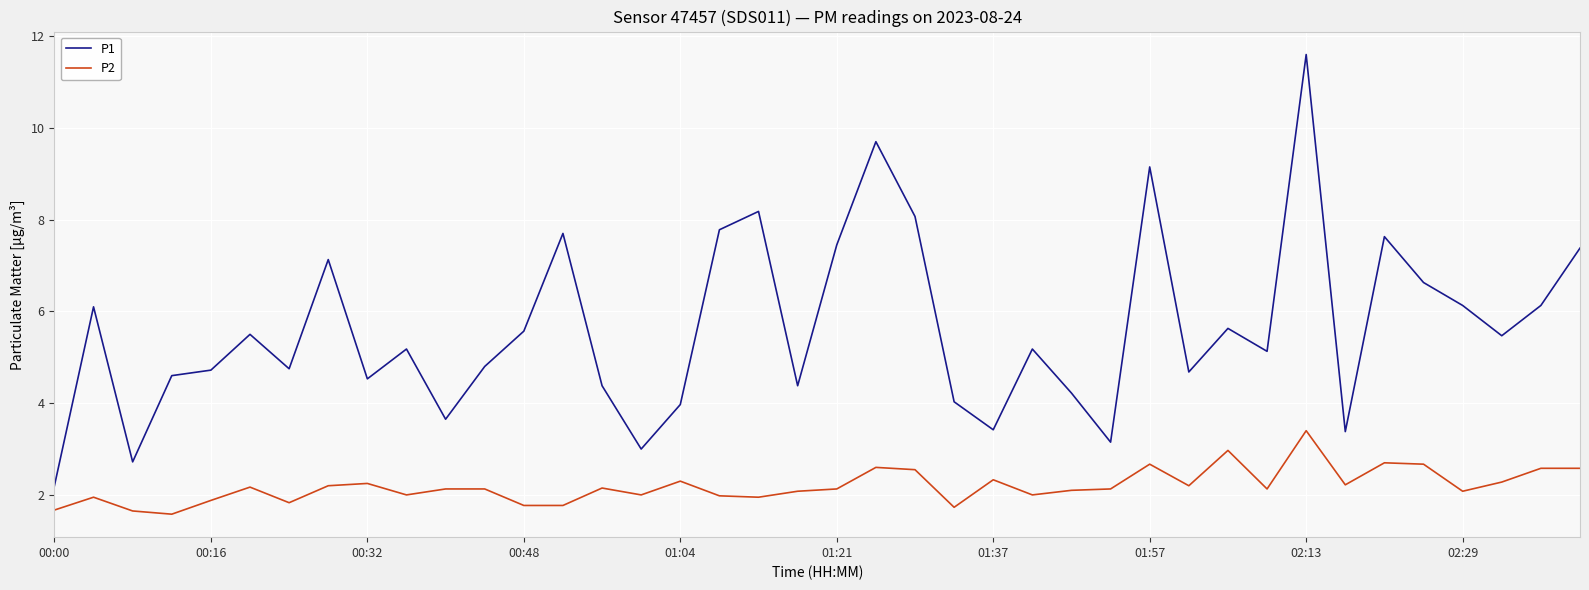

Which series has the largest total across all categories?

P1